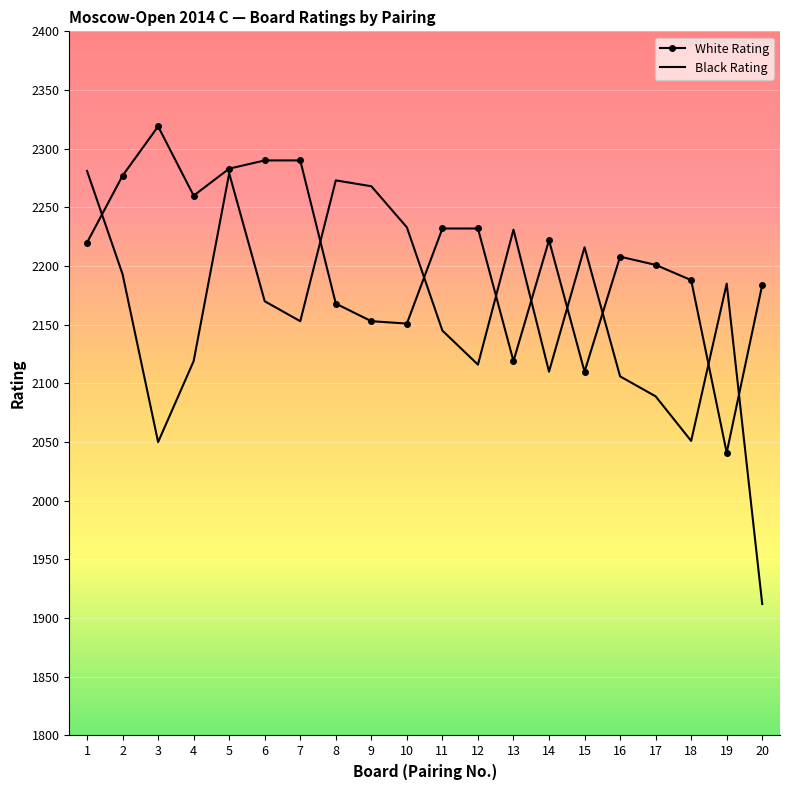

What is the highest value of the White Rating series?

2319